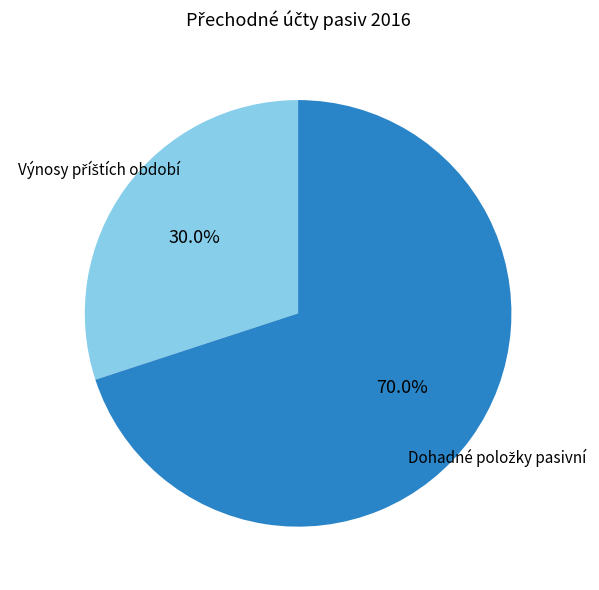

Does any single category account for the majority?

Yes